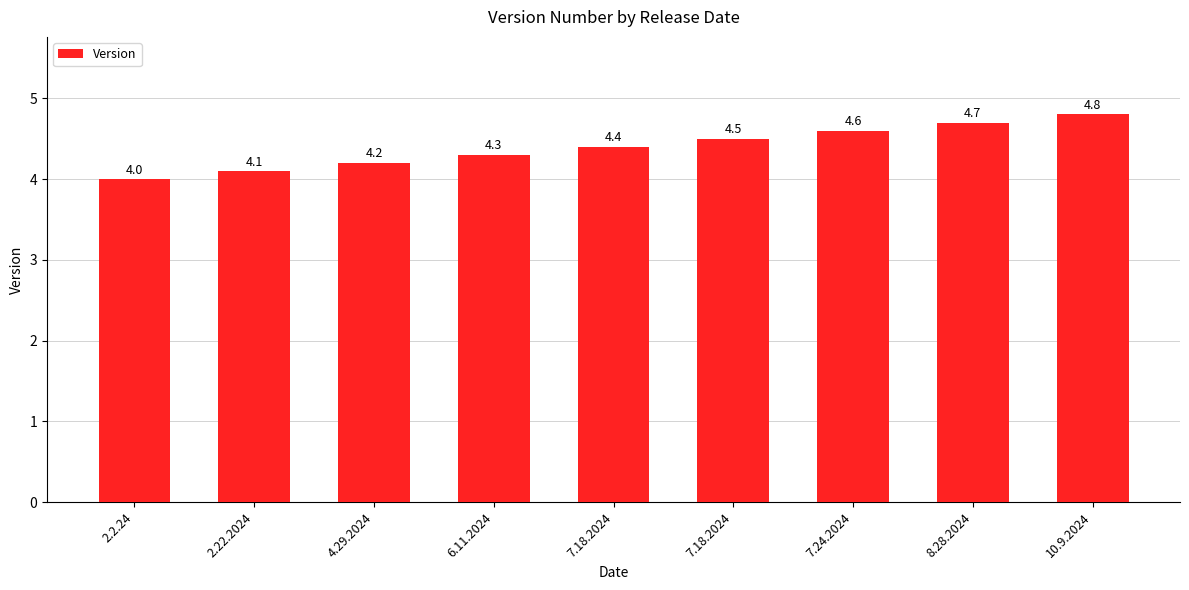

At which label is the value closest to 4?

2.2.24